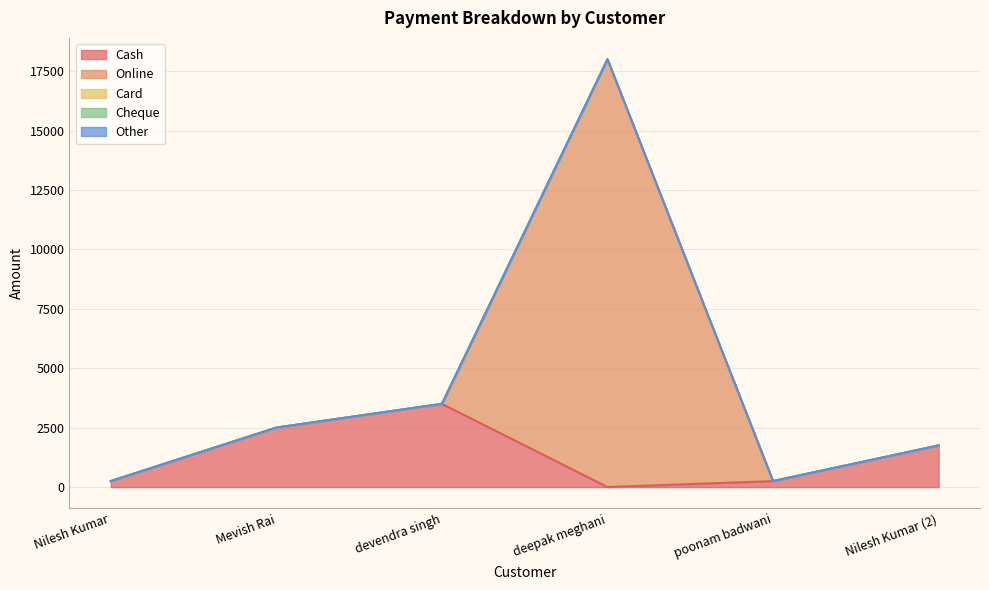

Is it true that Online equals 0 at devendra singh?

True